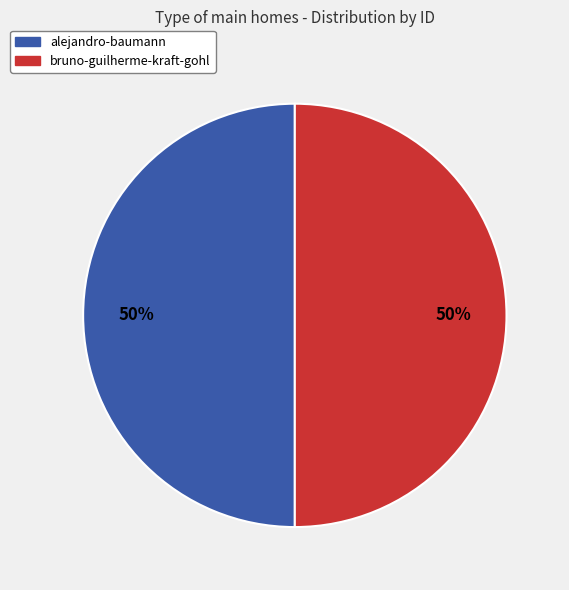

Approximately how many times larger is the value at bruno-guilherme-kraft-gohl compared to alejandro-baumann?

1.0